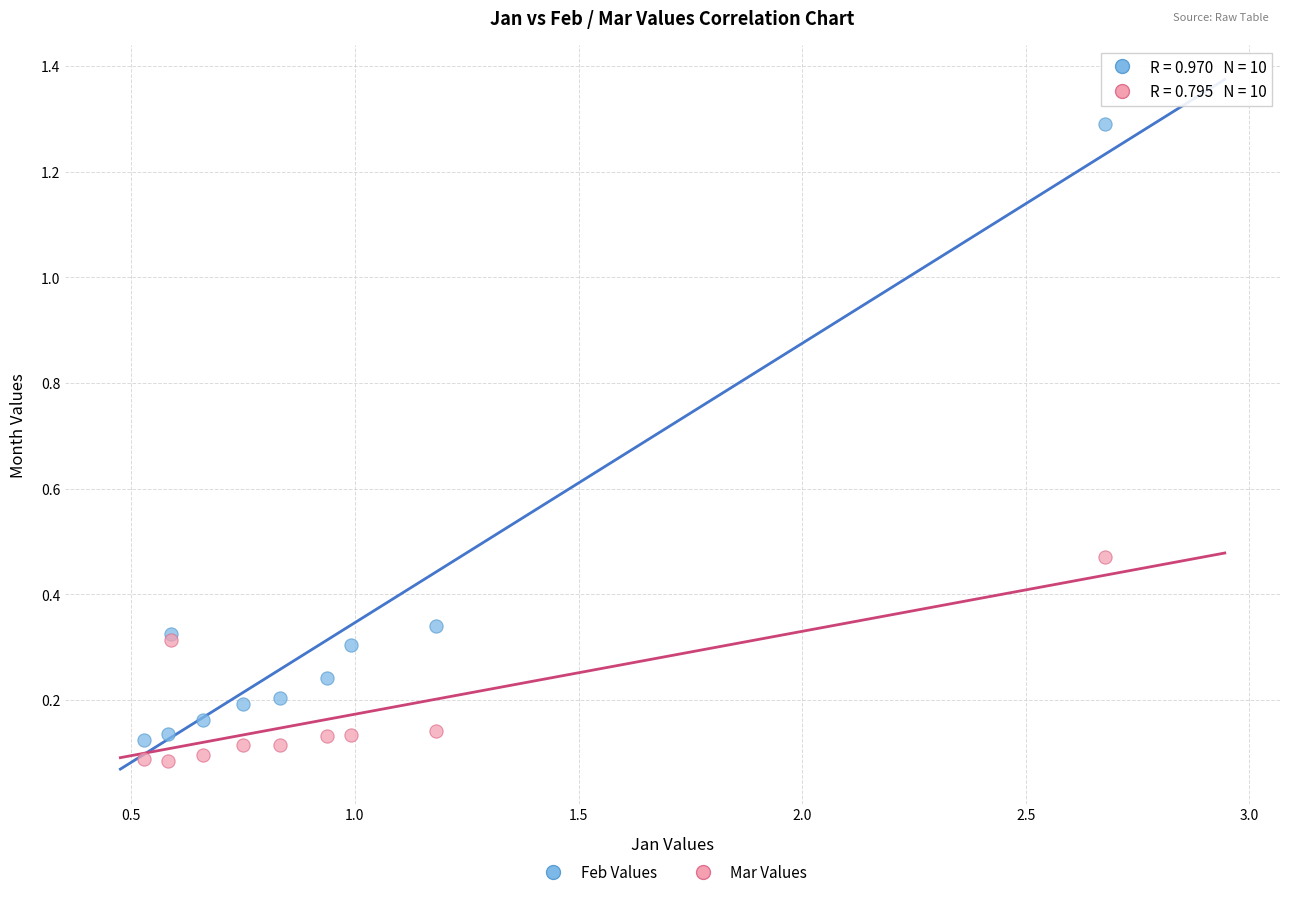

What are all the series names shown in the legend?

Feb Values, Mar Values